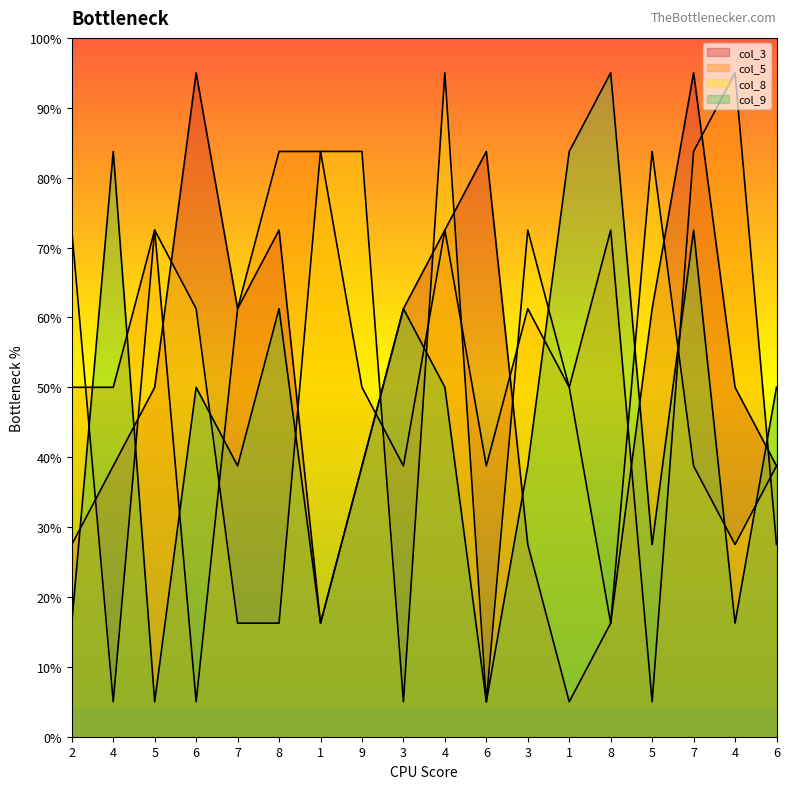

What is the difference between the col_5 values at 6 and 7?

2.2